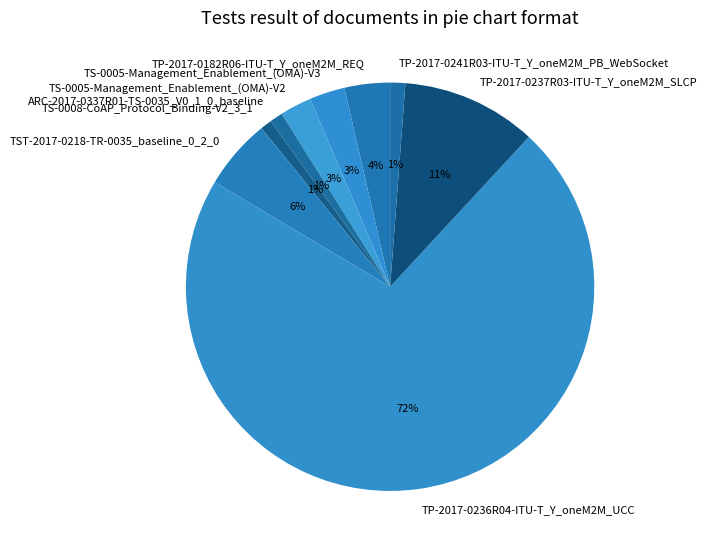

How many segments does this pie chart have?

9